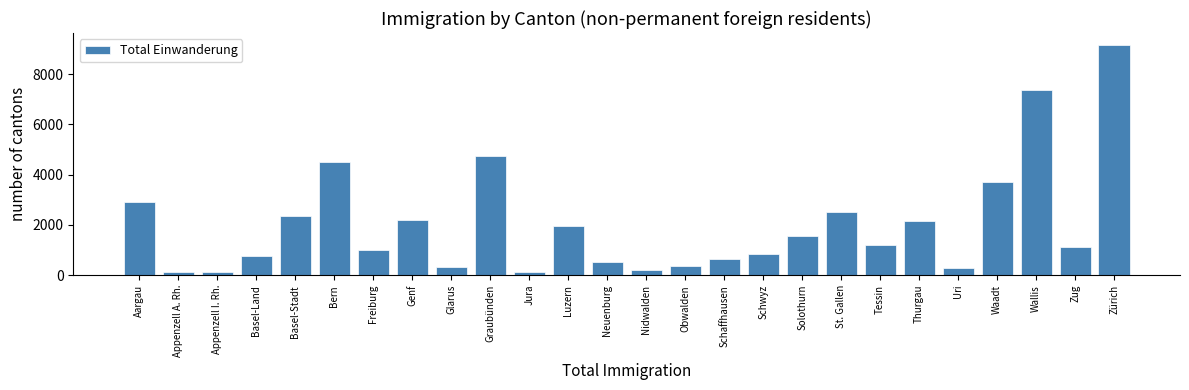

What is the maximum value shown in the chart?

9180